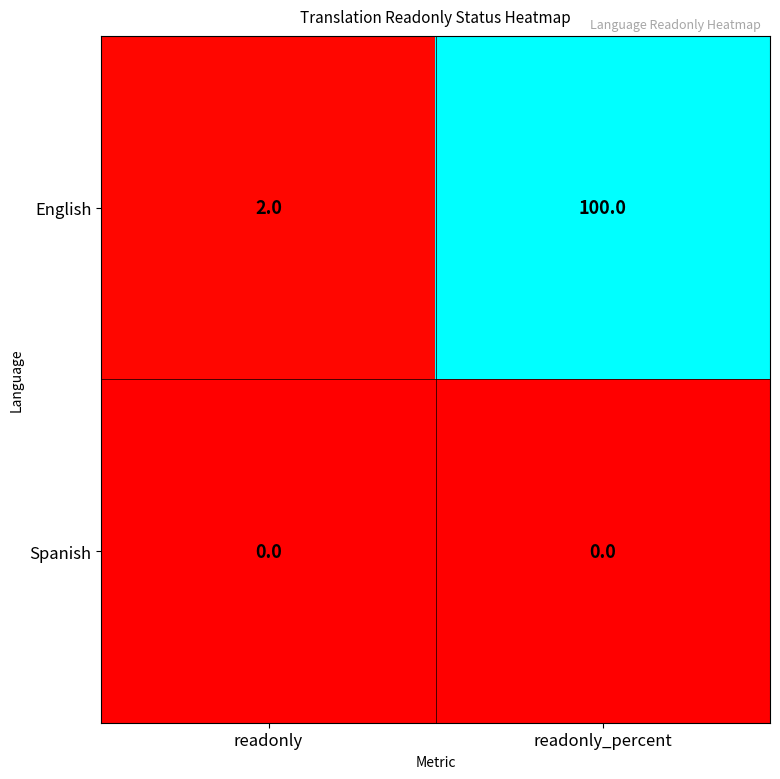

List the series in order of their overall mean, highest first.

English, Spanish